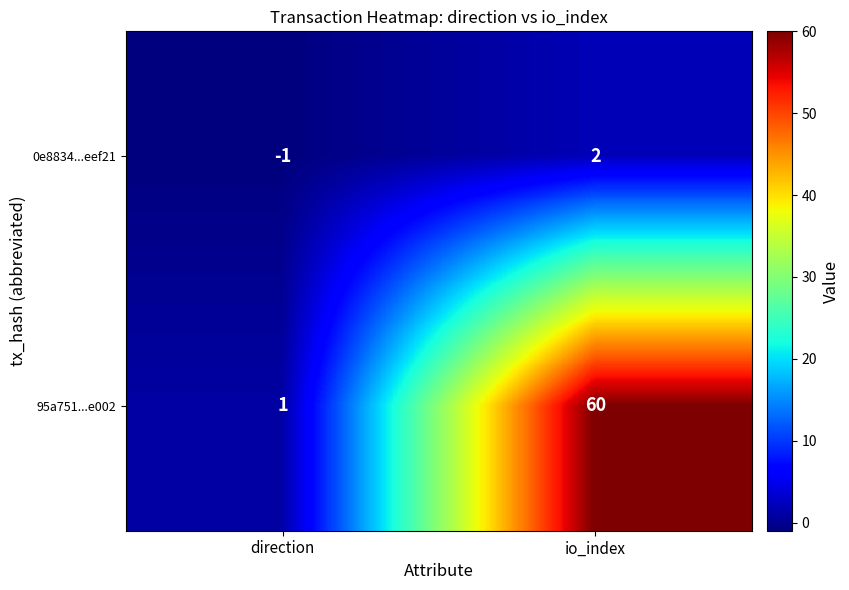

Rank the series by their average value, from highest to lowest.

95a751...e002, 0e8834...eef21